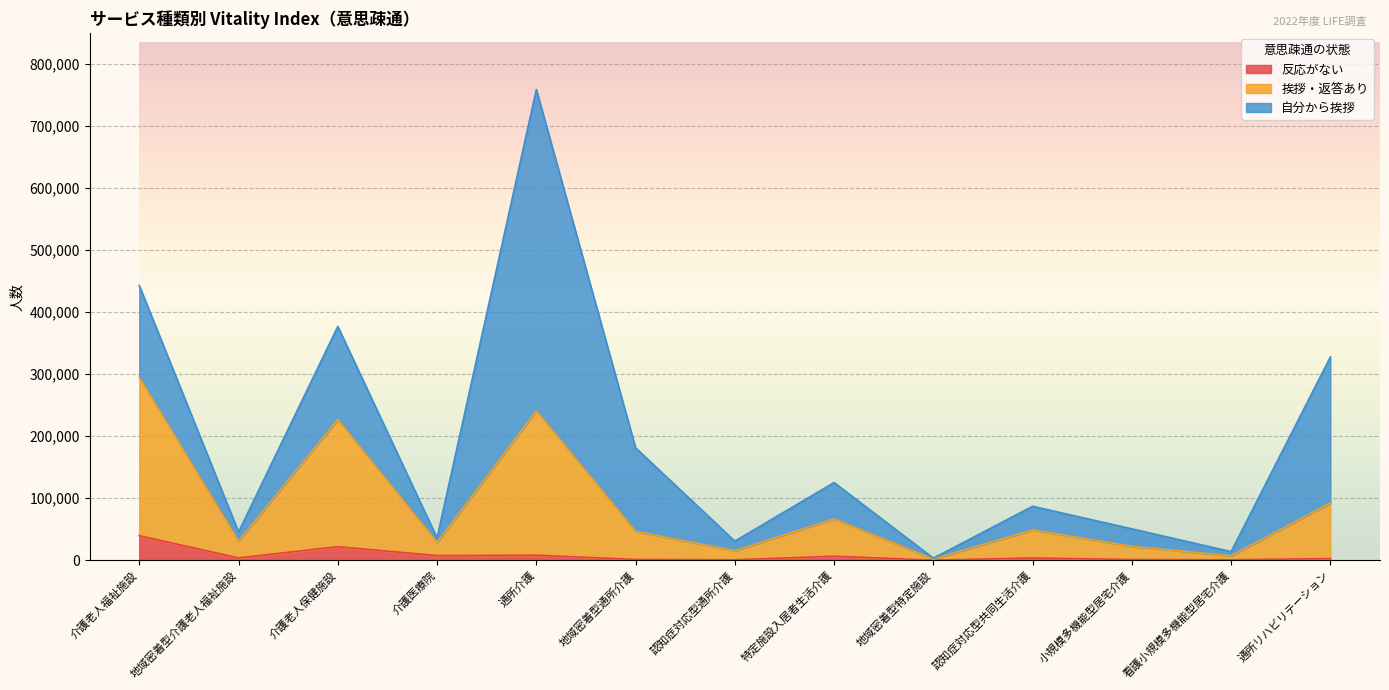

Does the chart display data point markers on the line(s)?

No